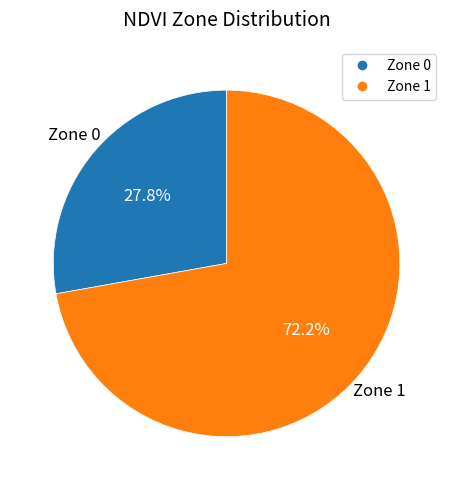

Is it true that Zone 1 is 66% of the pie?

False